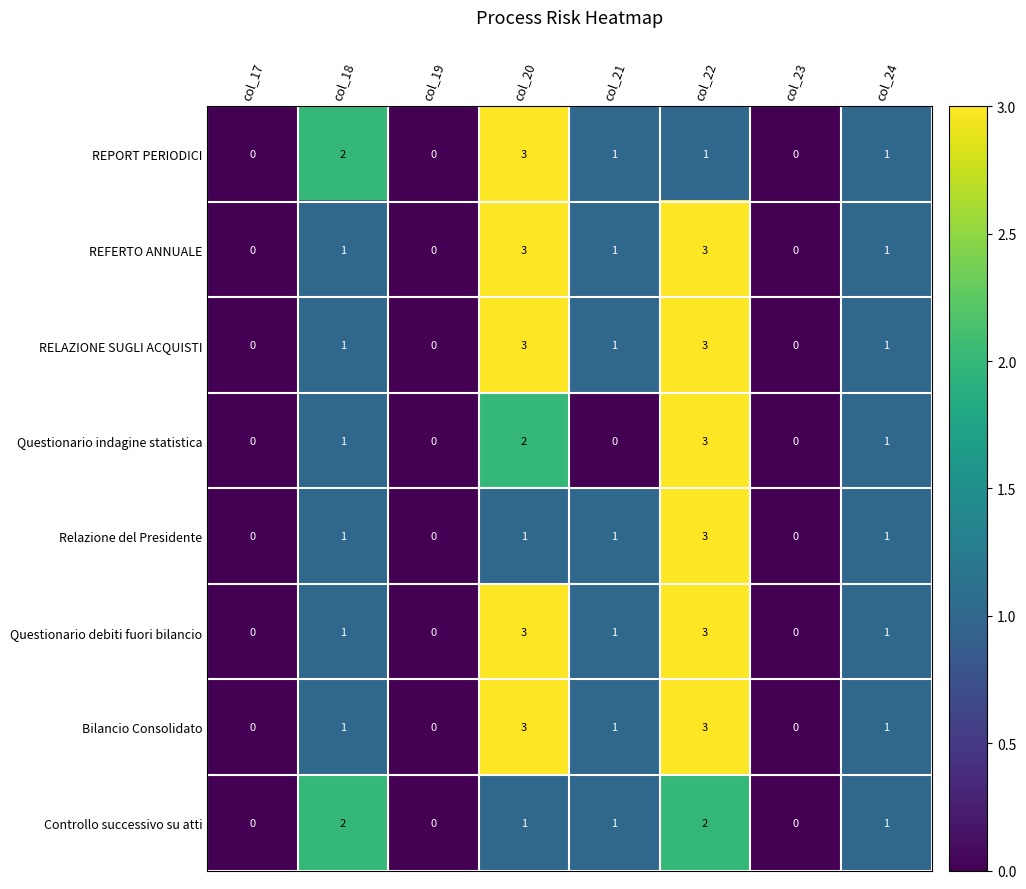

What is the spread (max minus min) of values at col_20?

2